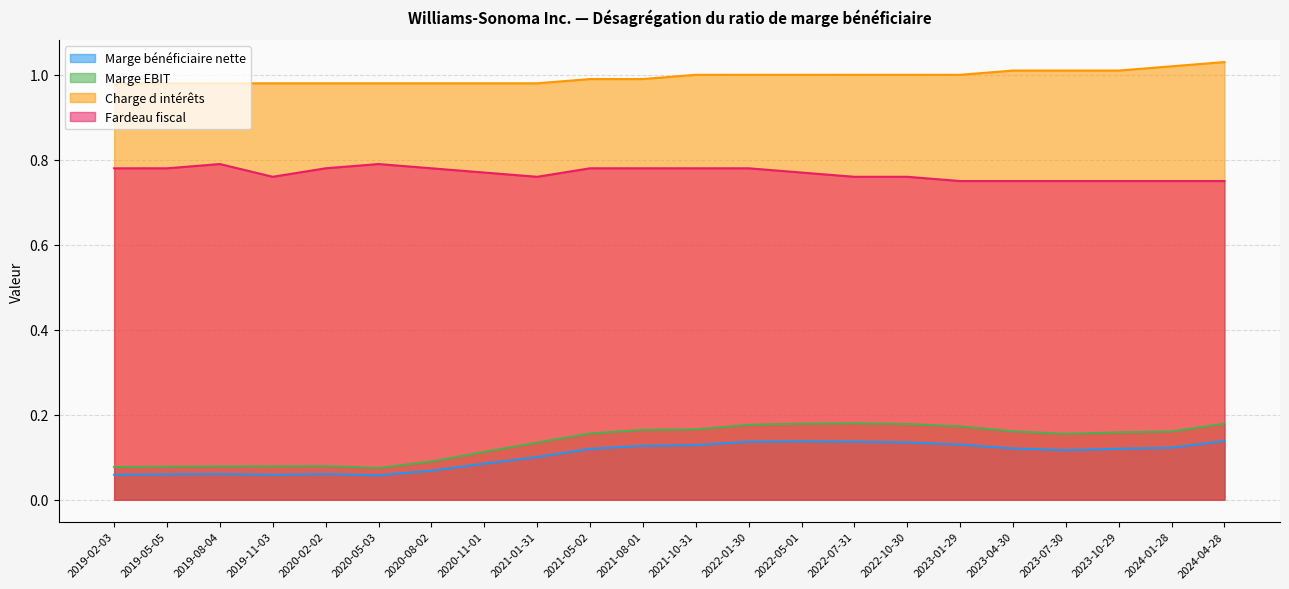

What is the minimum value shown in the chart?

0.1